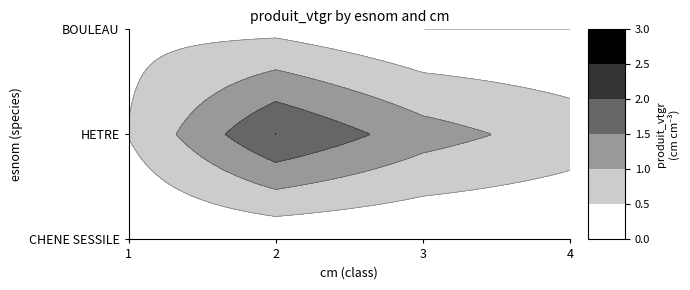

Which series has the widest spread of values?

HETRE